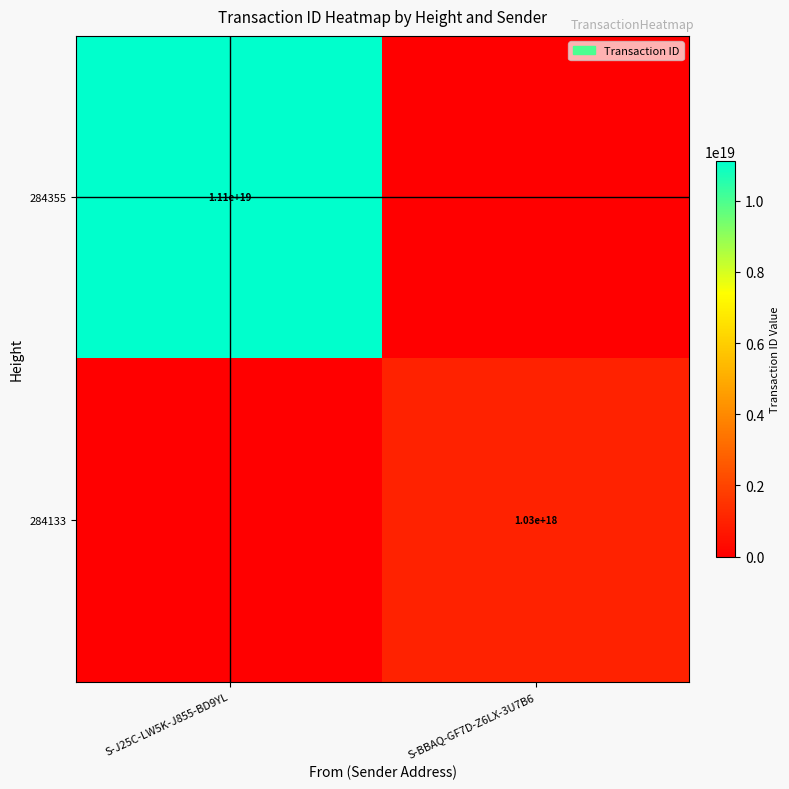

The 284355 series shows 11100000000000000000 at S-J25C-LW5K-J855-BD9YL. True or false?

True